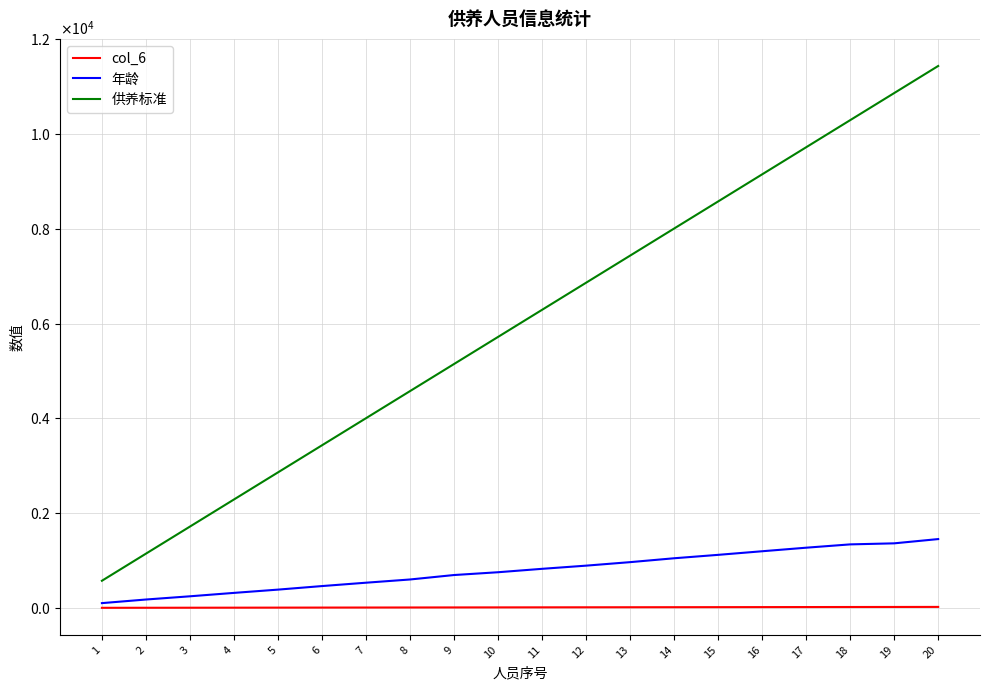

At how many categories does at least one series exceed 929?

19